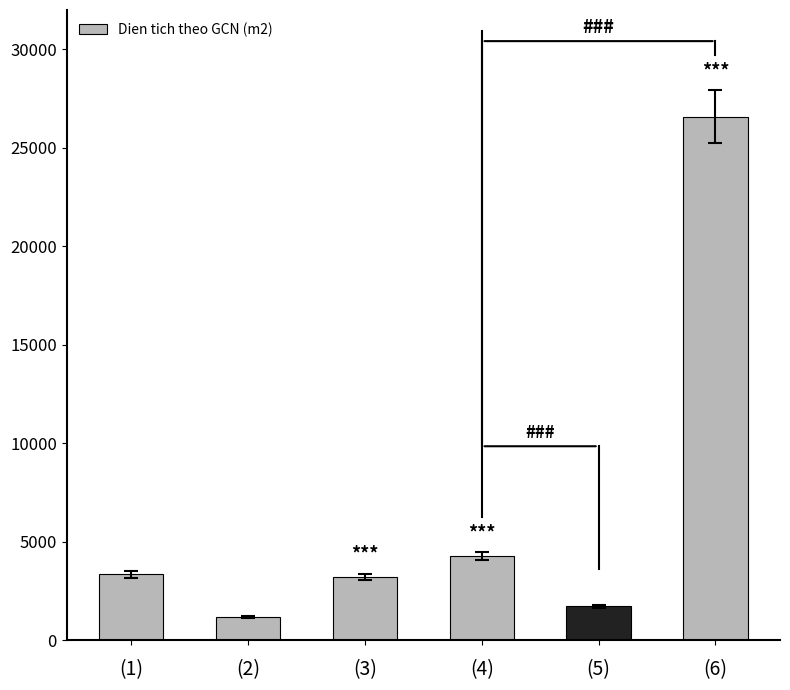

Where is the data nearest to the value 13892?

(4)